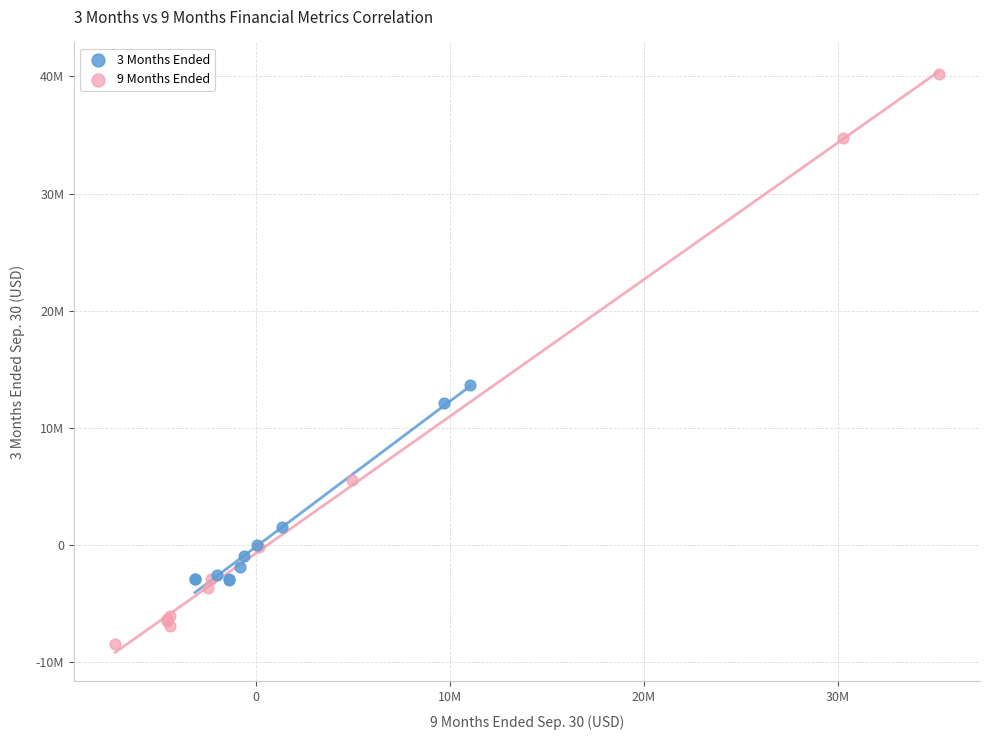

What are all the series names shown in the legend?

3 Months Ended, 9 Months Ended